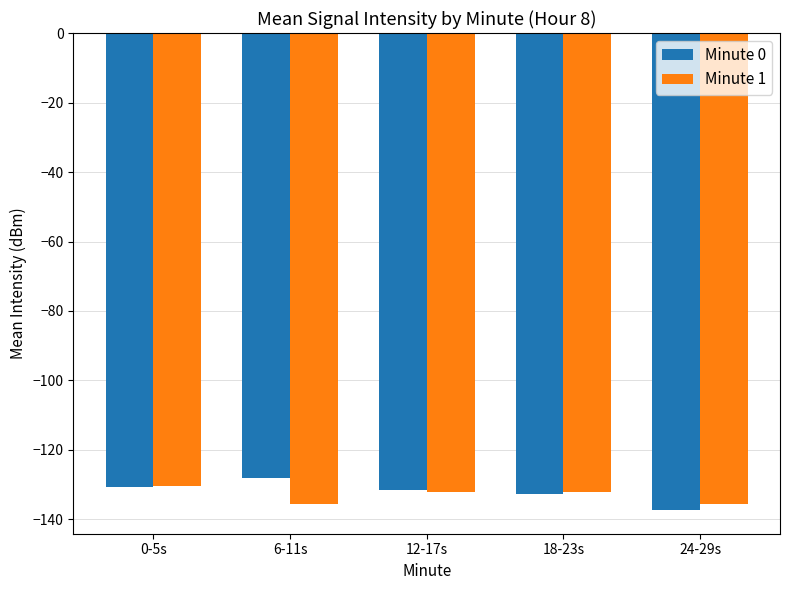

What is the label of the 2nd bar from the left?

6-11s